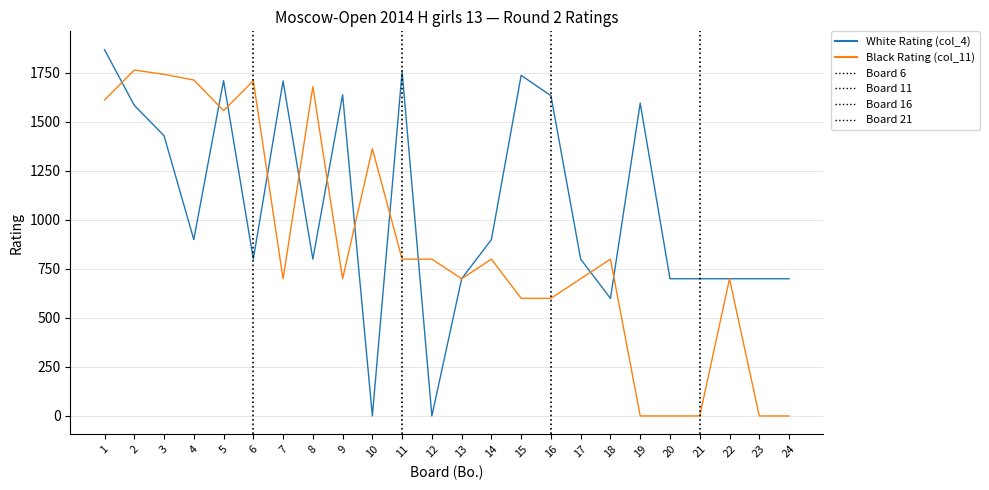

Where is the first local maximum for White Rating (col_4)?

5